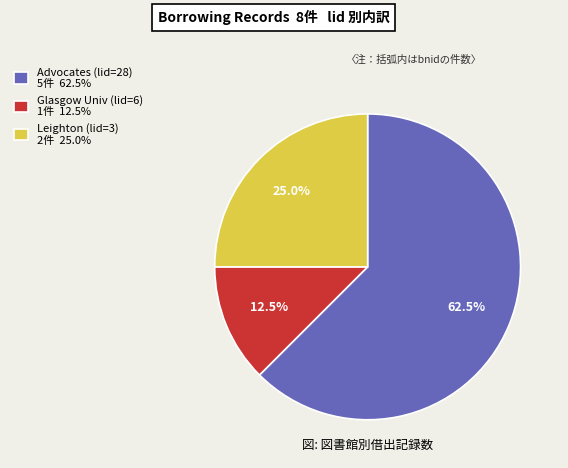

Rank the categories by value from highest to lowest.

Advocates (lid=28) 5件 62.5%, Leighton (lid=3) 2件 25.0%, Glasgow Univ (lid=6) 1件 12.5%